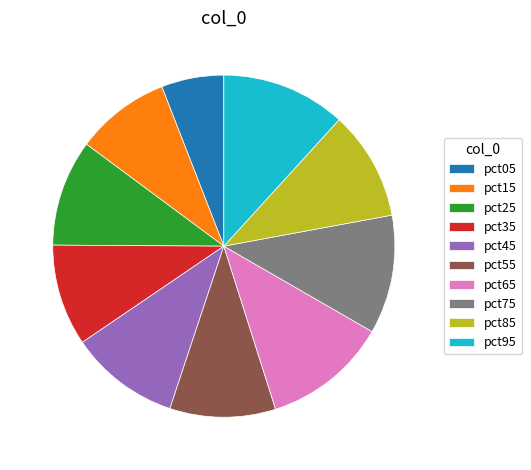

Combined, do pct75 and pct35 account for over 50%?

No